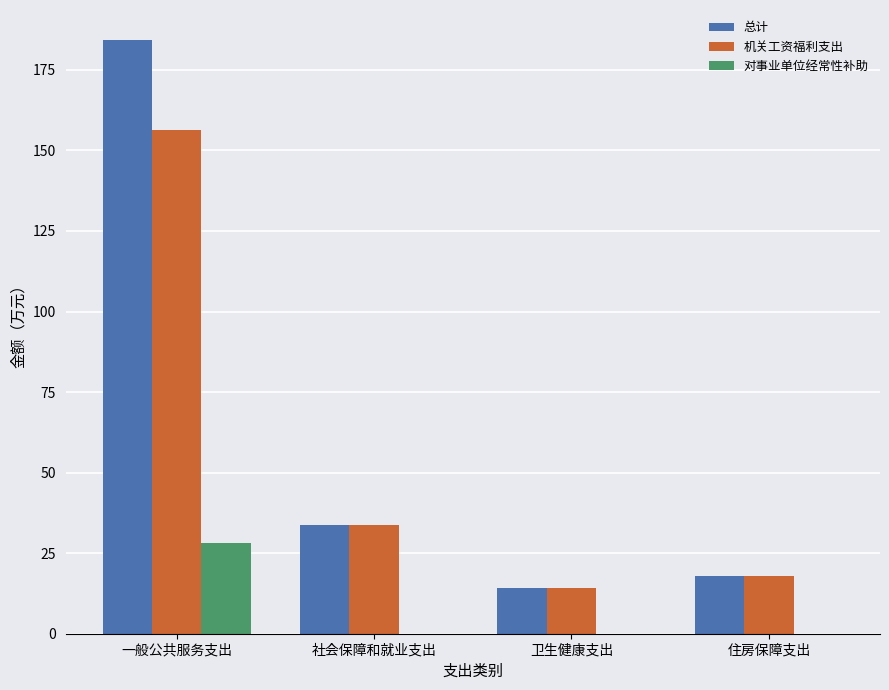

What is the maximum value for 对事业单位经常性补助?

28.0